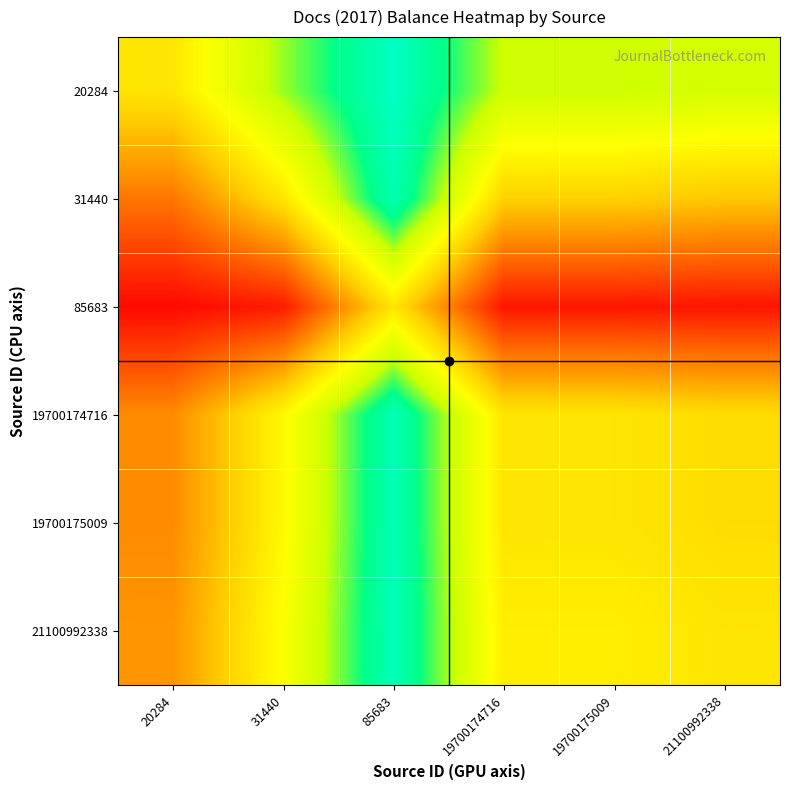

Rank the series by their maximum value, from highest to lowest.

20284, 21100992338, 19700174716, 19700175009, 31440, 85683